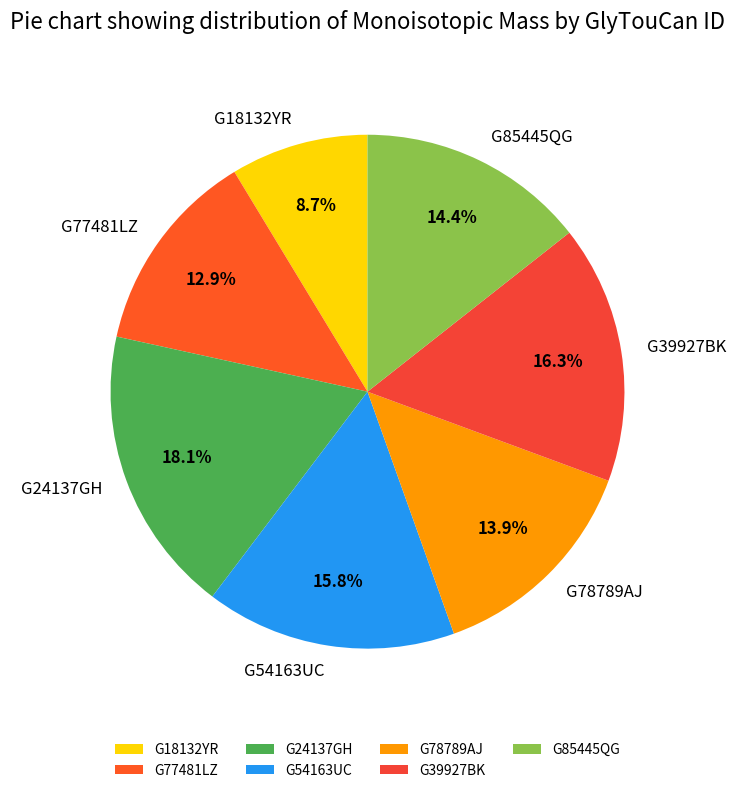

To the nearest percent, what is the average slice percentage?

14%